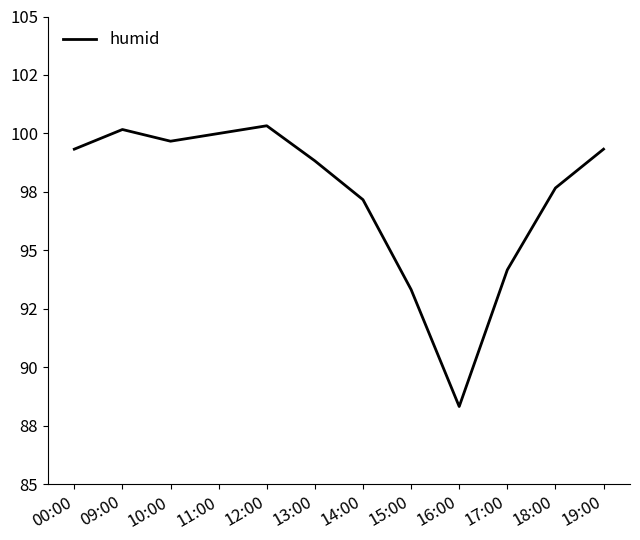

What is the label of the 2nd point from the left?

09:00